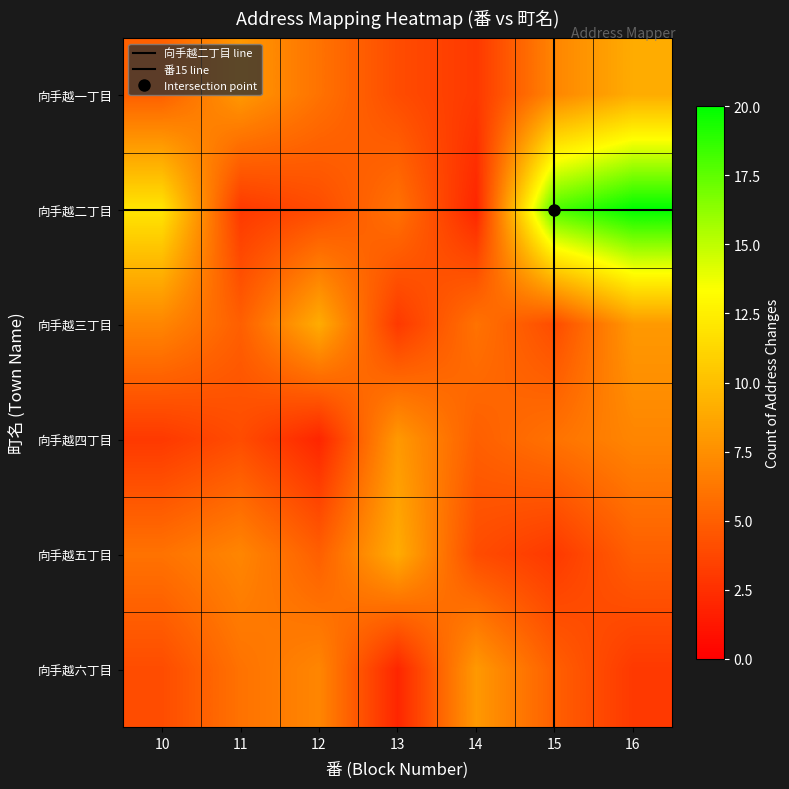

What is the greatest value displayed?

20